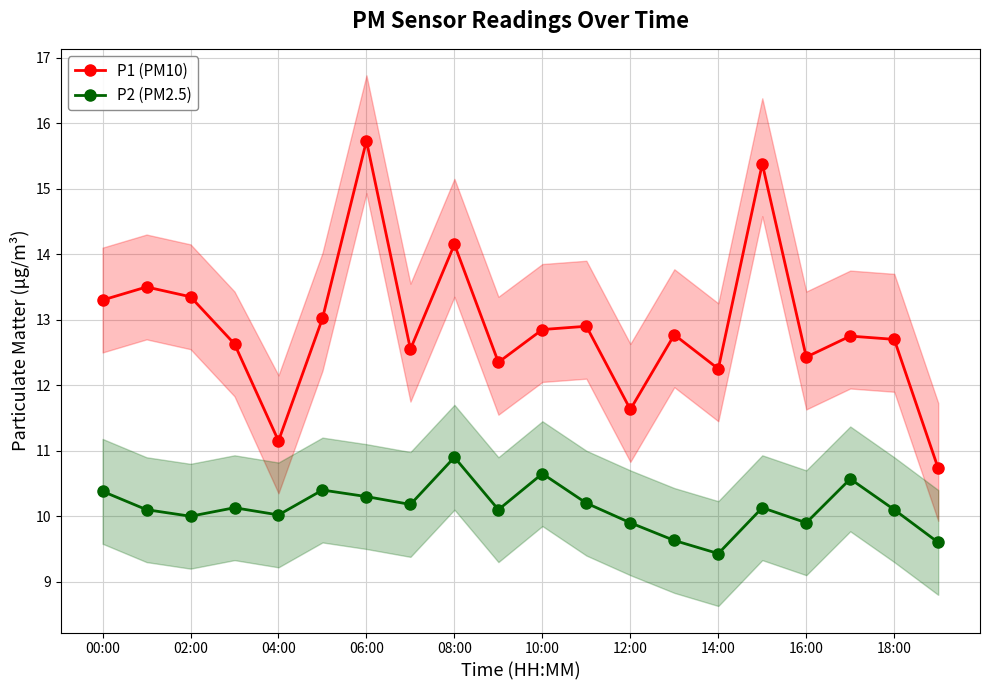

List the series in order of their overall mean, highest first.

P1 (PM10), P2 (PM2.5)